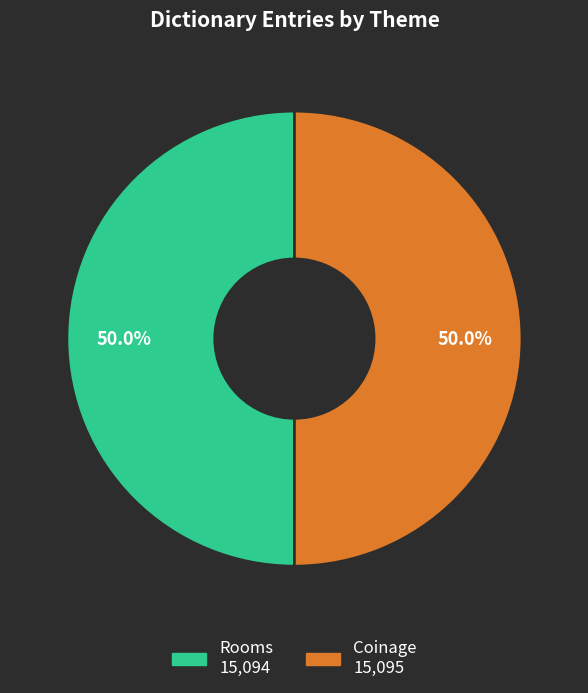

How many slices are in this pie chart?

2